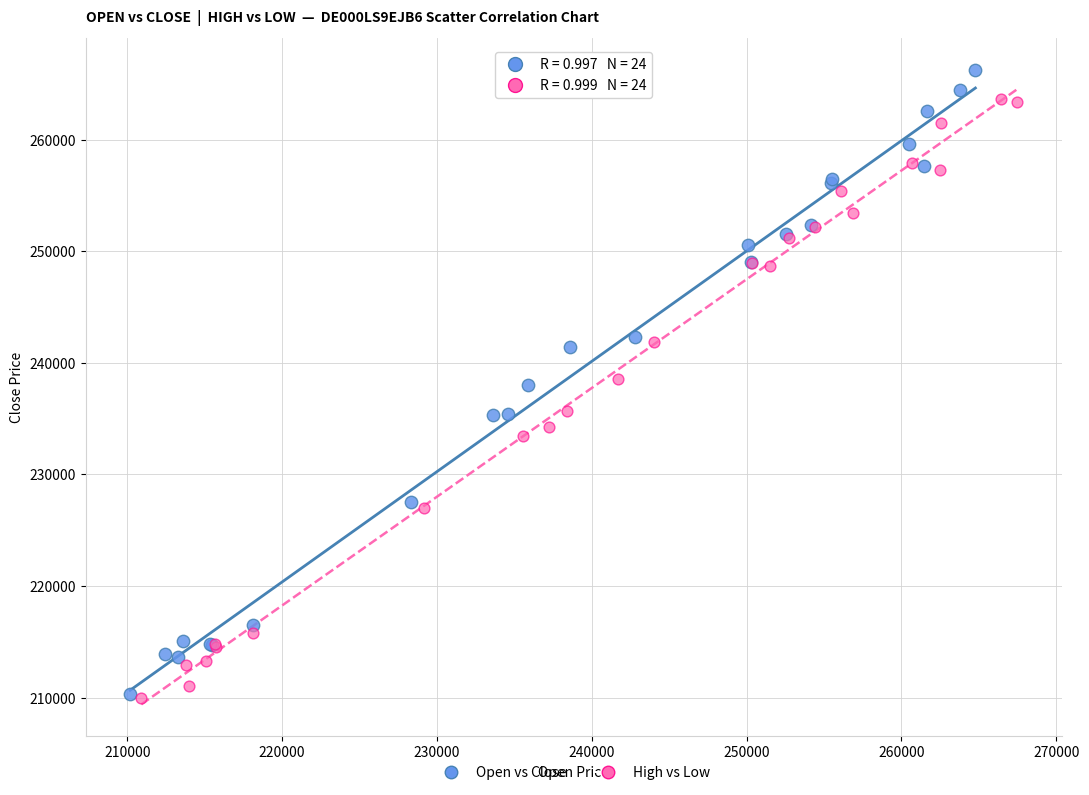

Which series contains the highest Y value?

Open vs Close